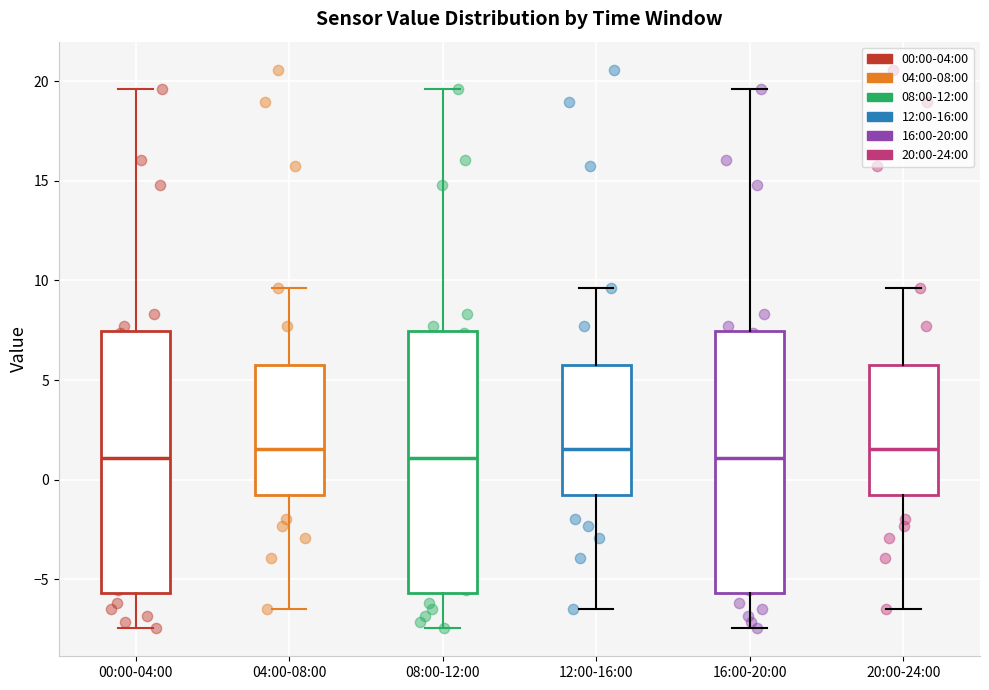

Reading left to right, read every box against the y-axis: the position of its median line, the range the box covers, and the ends of its whiskers. The values are not printed on the chart, so give them approximately, as read against the axis.

00:00-04:00: median 1.0, box -5.5 to 7.5, whiskers -7.5 to 19.5
04:00-08:00: median 1.5, box -1.0 to 6.0, whiskers -6.5 to 9.5
08:00-12:00: median 1.0, box -5.5 to 7.5, whiskers -7.5 to 19.5
12:00-16:00: median 1.5, box -1.0 to 6.0, whiskers -6.5 to 9.5
16:00-20:00: median 1.0, box -5.5 to 7.5, whiskers -7.5 to 19.5
20:00-24:00: median 1.5, box -1.0 to 6.0, whiskers -6.5 to 9.5